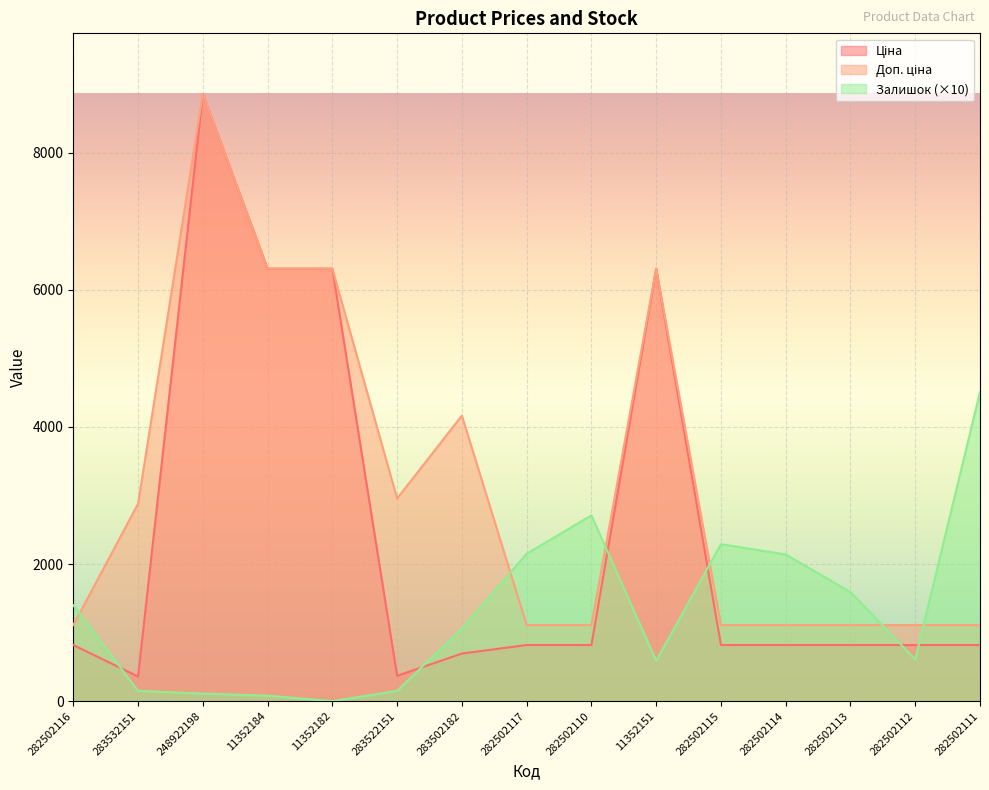

What is the highest value of the Ціна series?

8856.7